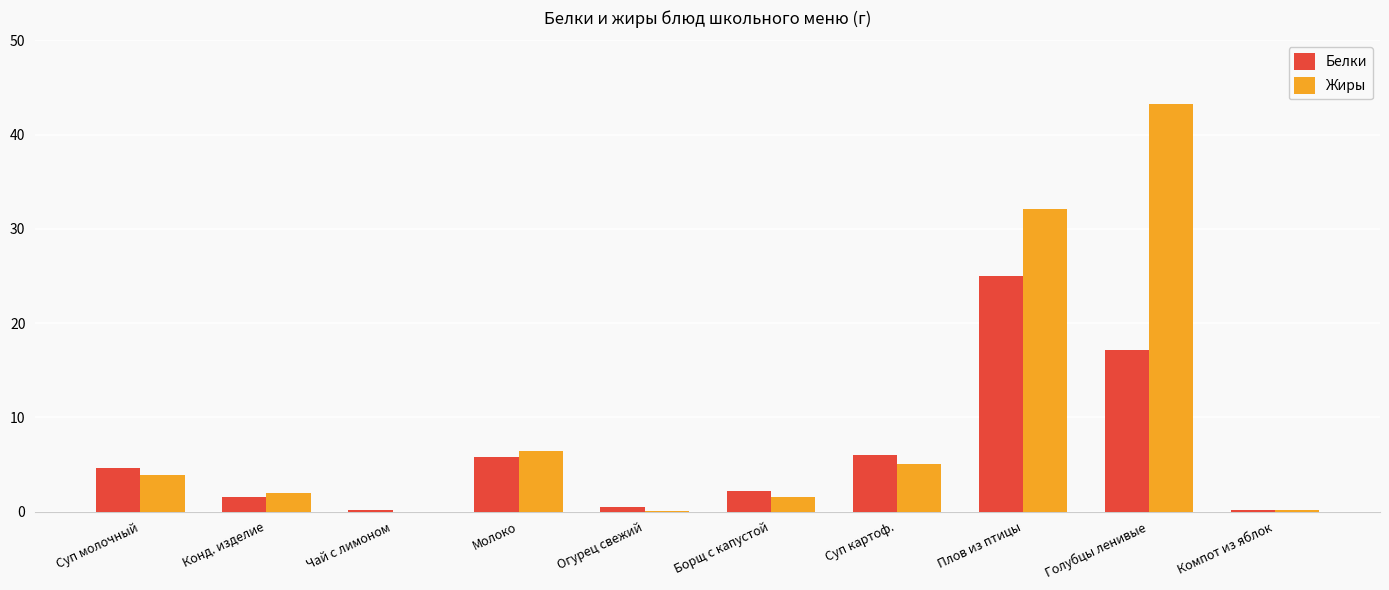

Does the chart contain stacked bars?

No